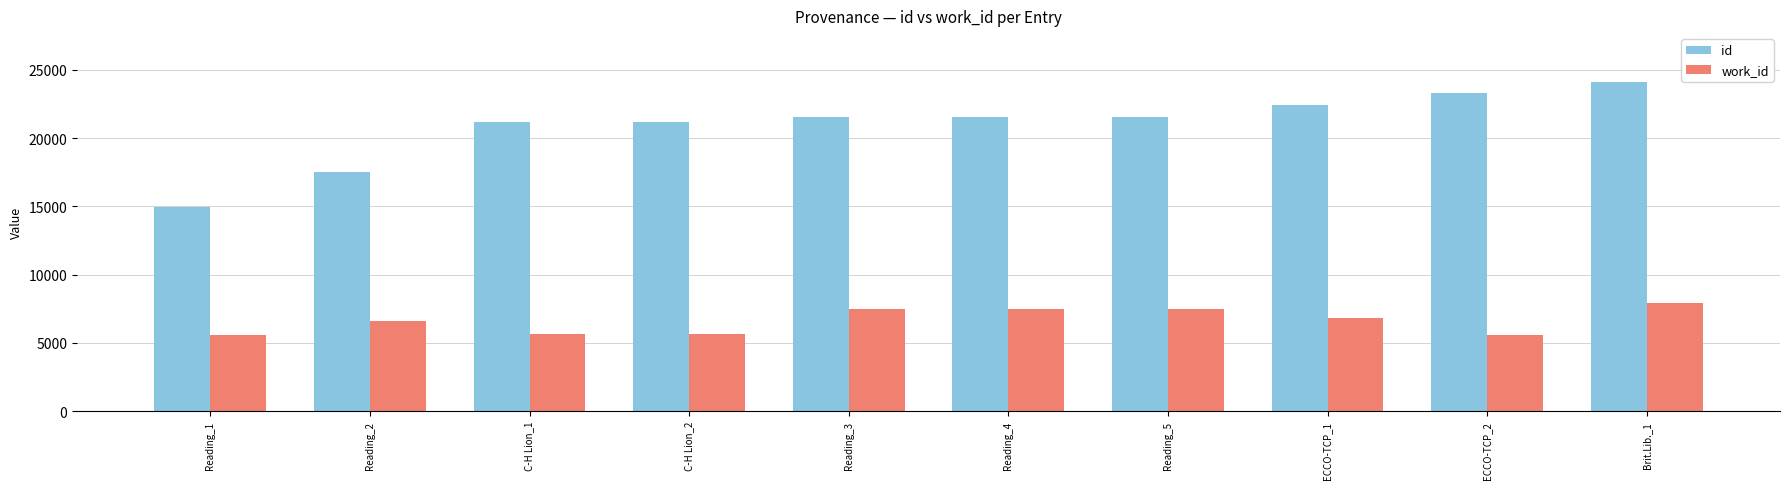

What is the spread (max minus min) of values at Reading_2?

10917